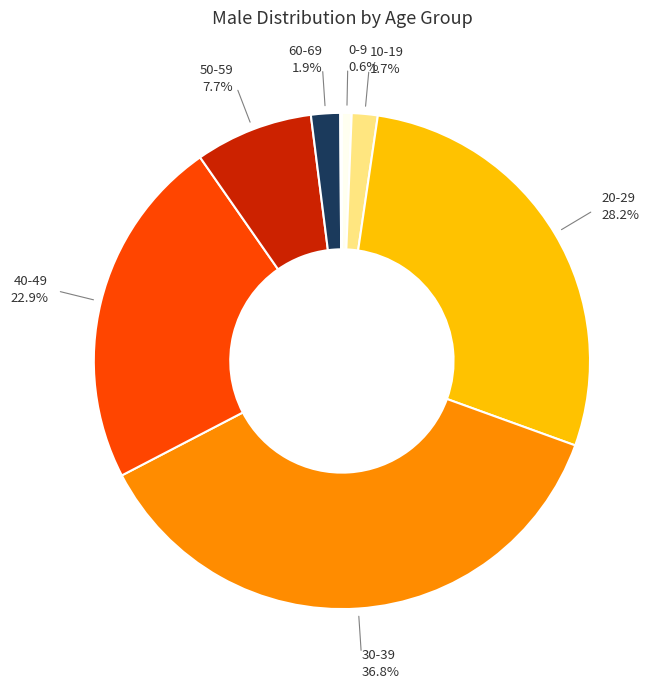

Is there a majority slice in this chart?

No